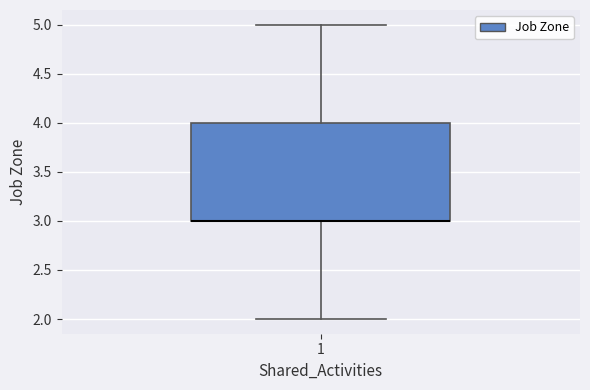

Transcribe this box plot: give where the median line is, the range the box spans, and where the two whiskers end, as read against the y-axis. The values are not printed on the chart, so give them approximately, as read against the axis.

median 3 (drawn on the box's lower edge), box 3 to 4, whiskers 2 to 5